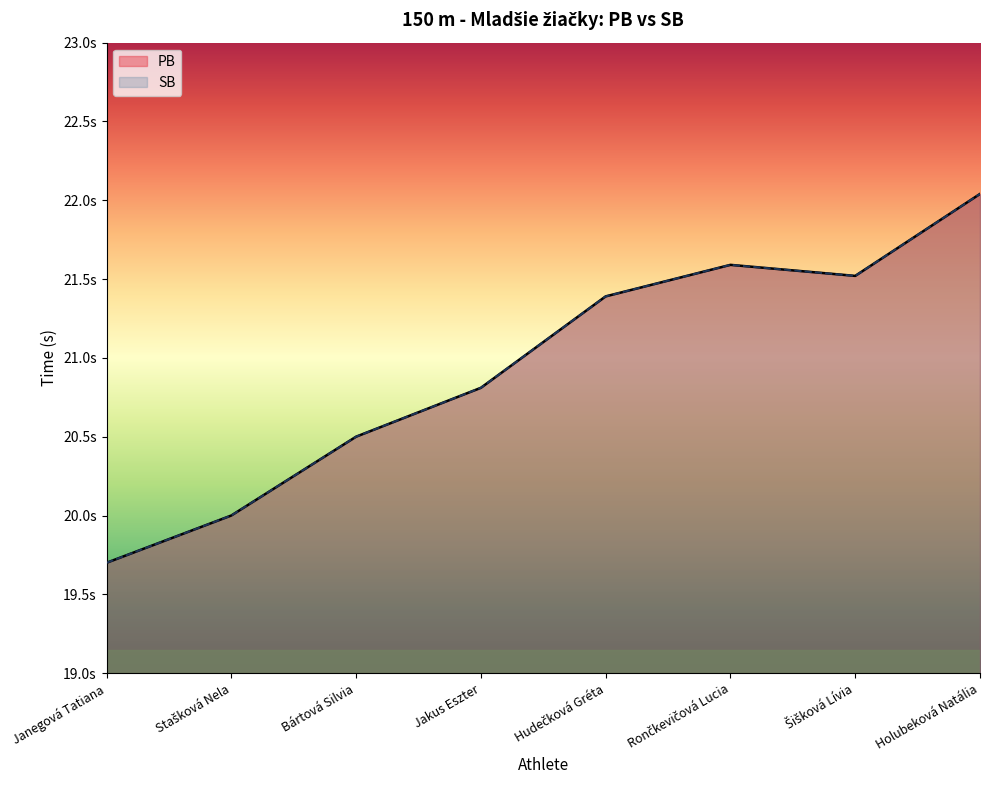

Rank the series by their maximum value, from highest to lowest.

PB, SB